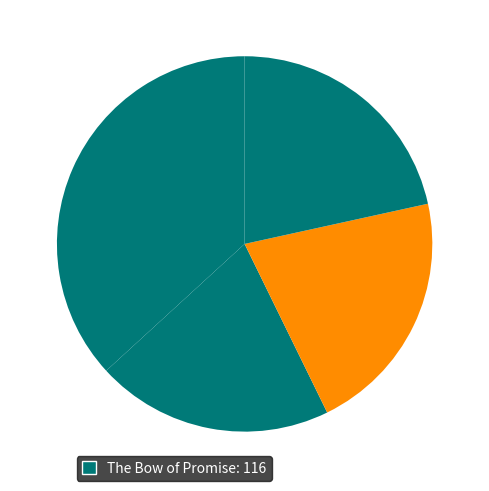

Count the number of slices in the pie.

4